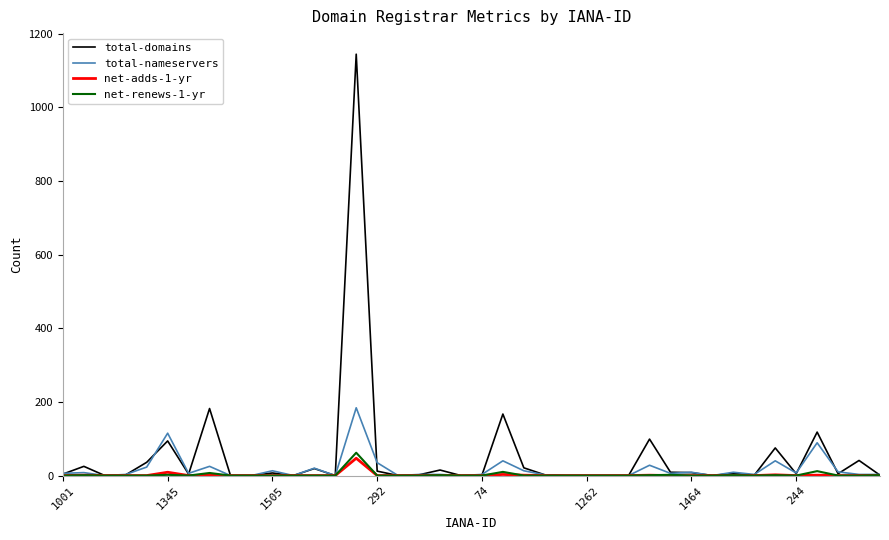

What is the maximum value shown in the chart?

1144